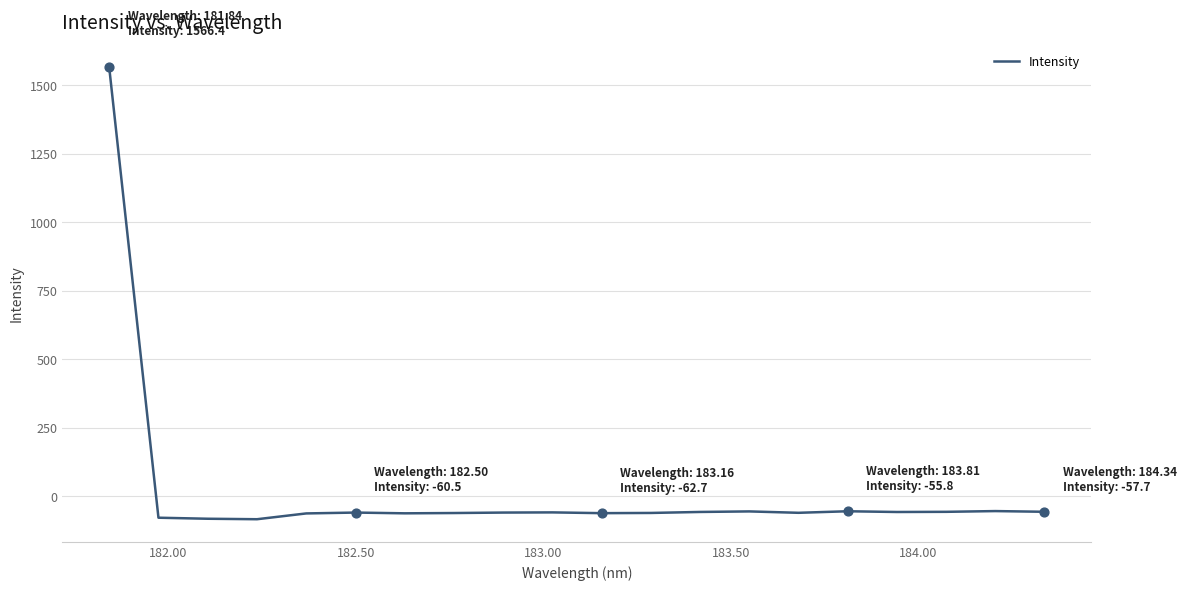

What is the greatest value displayed?

1566.4